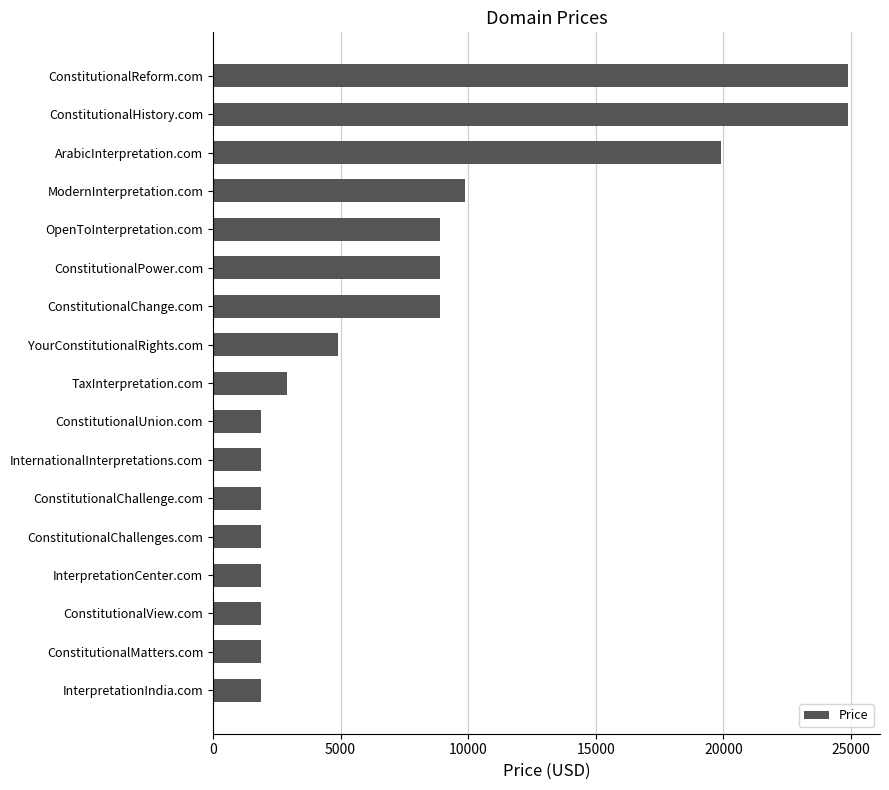

True or false: the data shows 8888 at ConstitutionalChange.com.

True